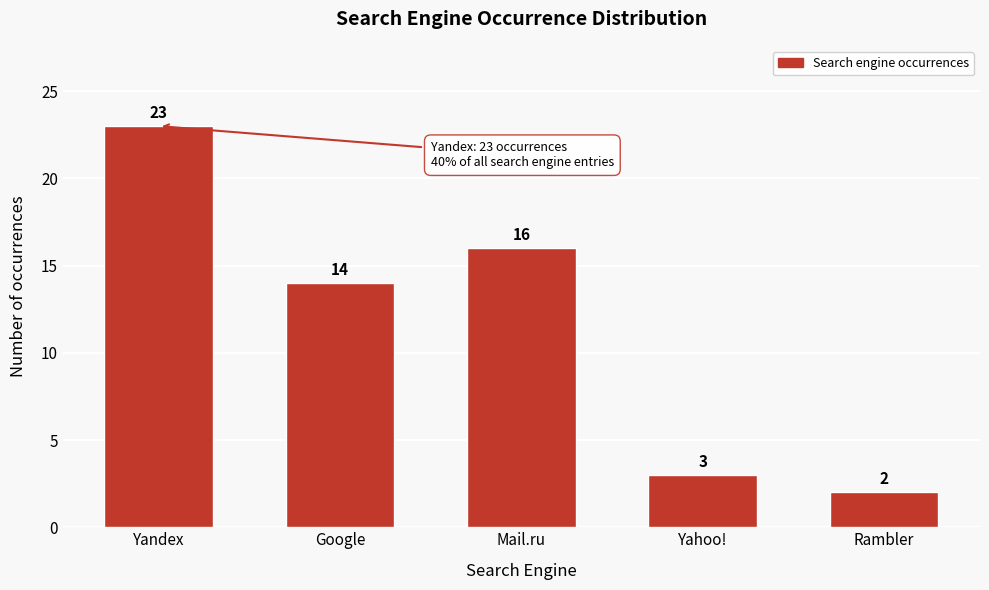

Reading left to right, transcribe all the data shown in this chart.

Yandex=23	Google=14	Mail.ru=16	Yahoo!=3	Rambler=2